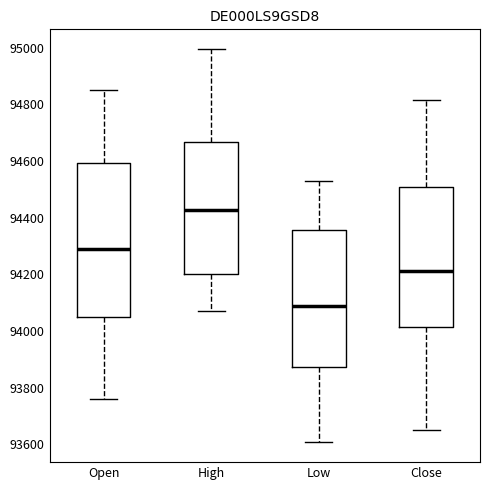

Which box is the tallest, from its lower edge to its upper edge?

Open